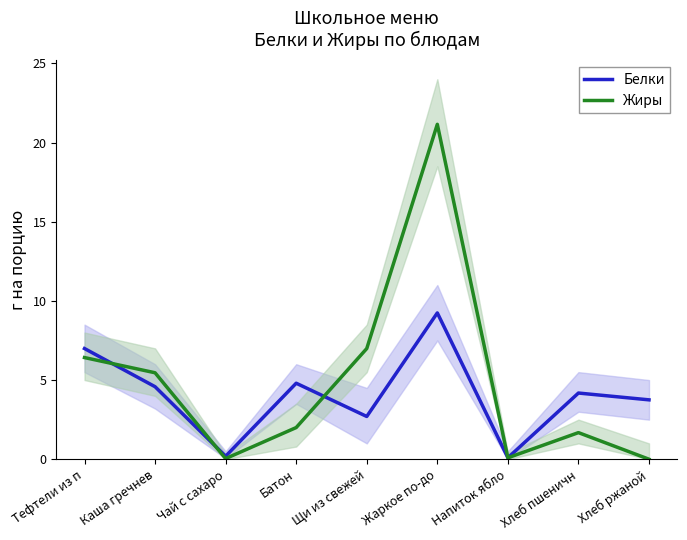

What is the minimum value for Белки?

0.1